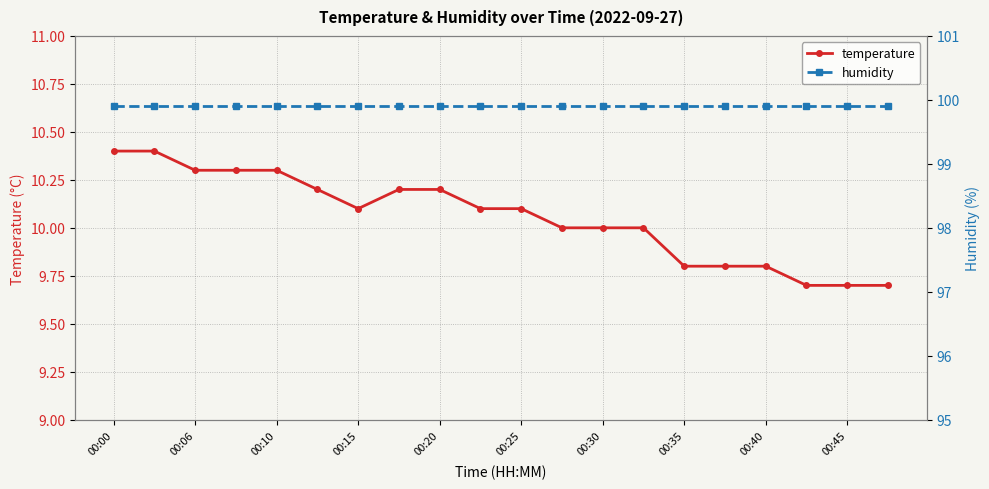

What is the total value across all series at 19?

109.6